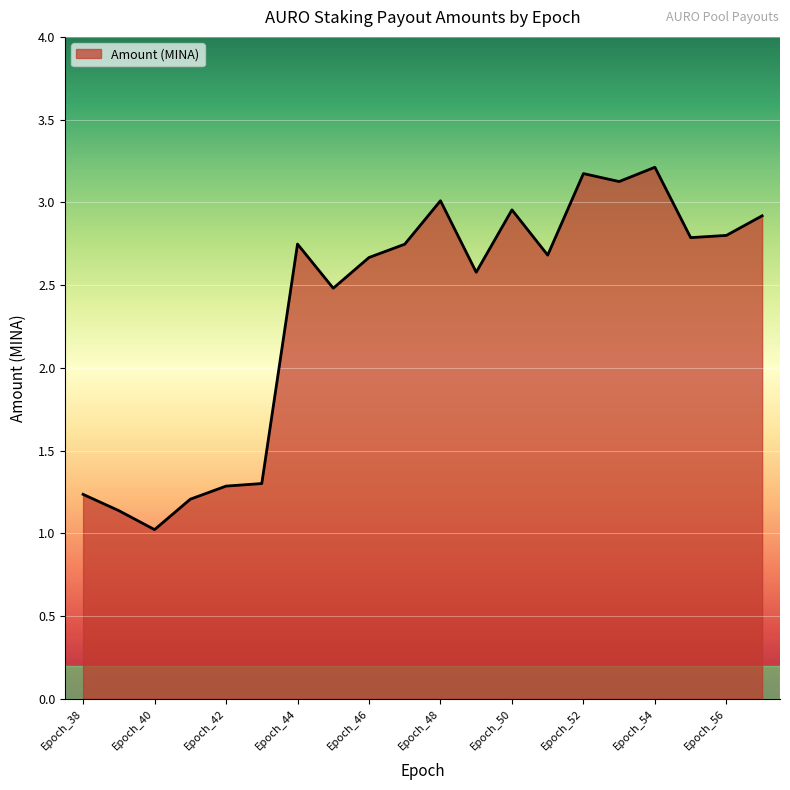

What is the minimum value shown in the chart?

1.0